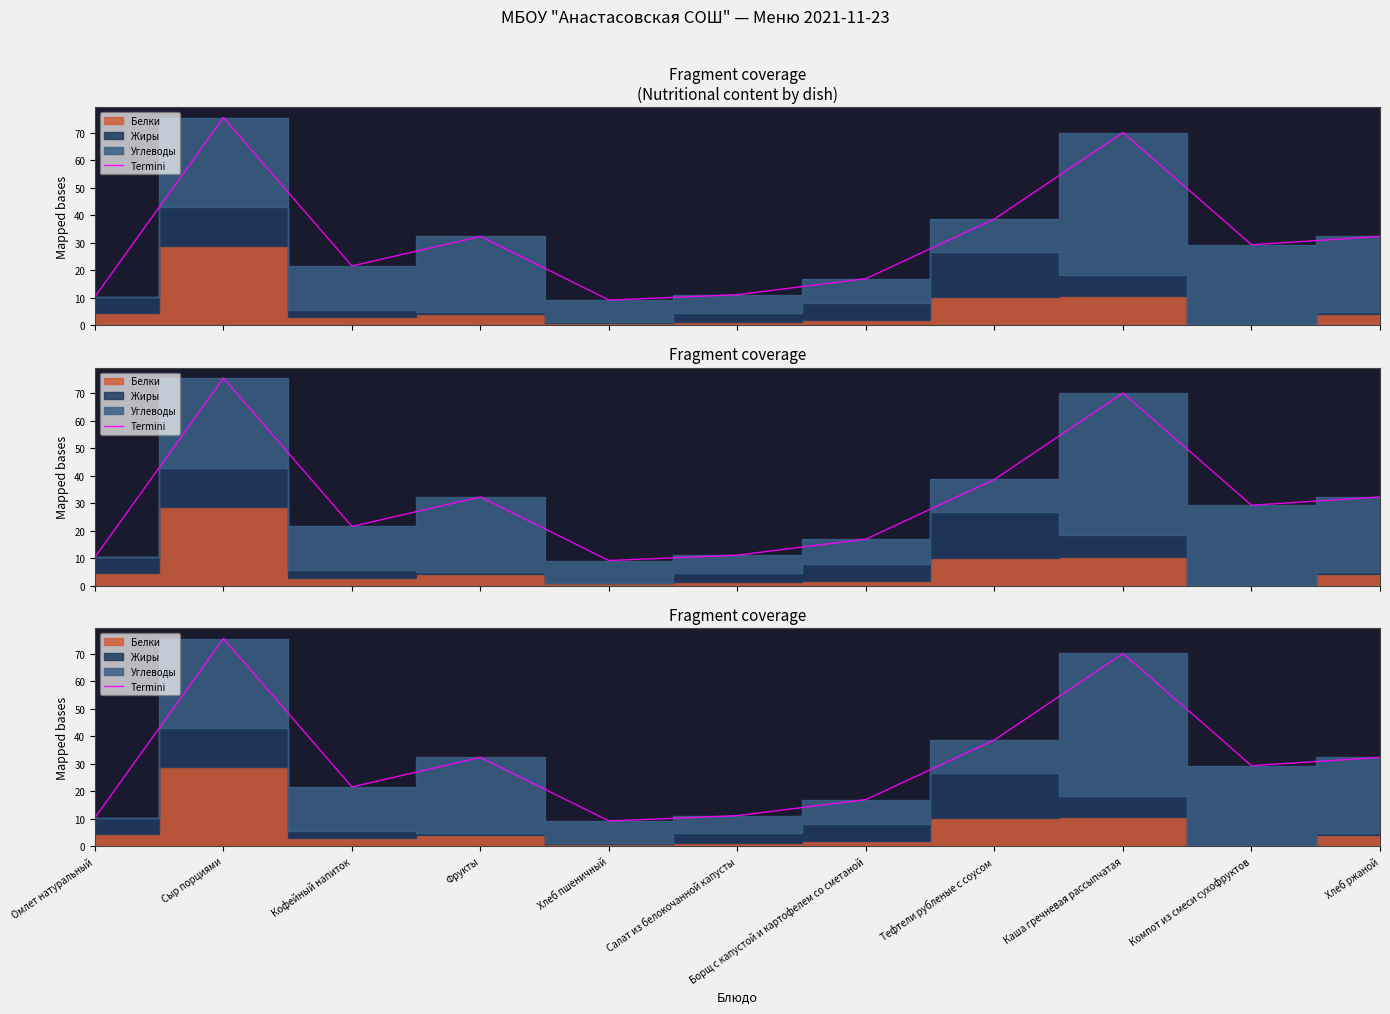

What position from the right is Салат из белокочанной капусты?

6